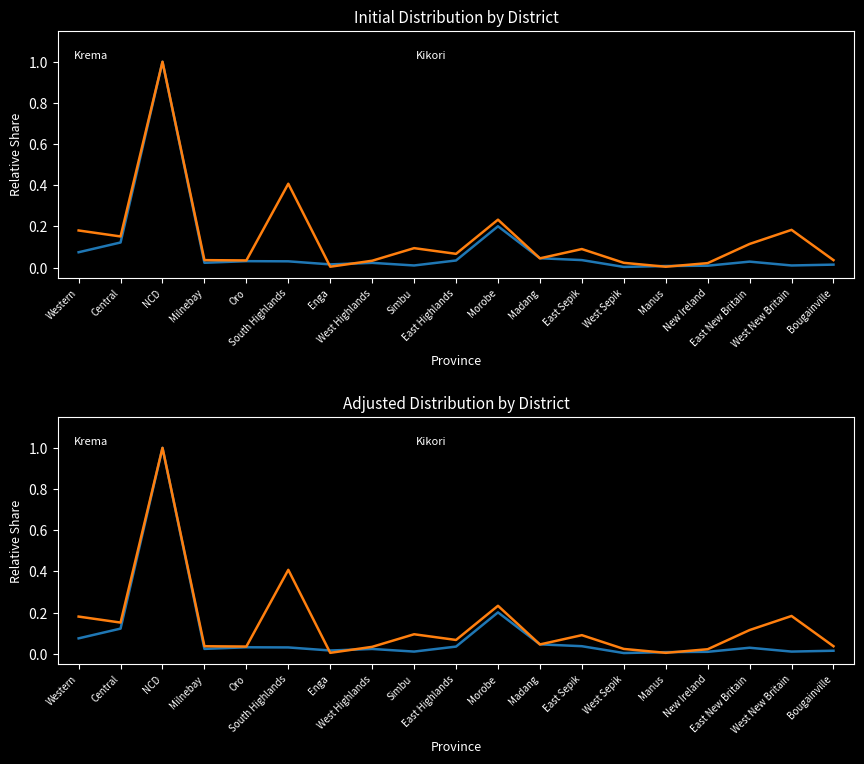

What position from the left is Milnebay?

4